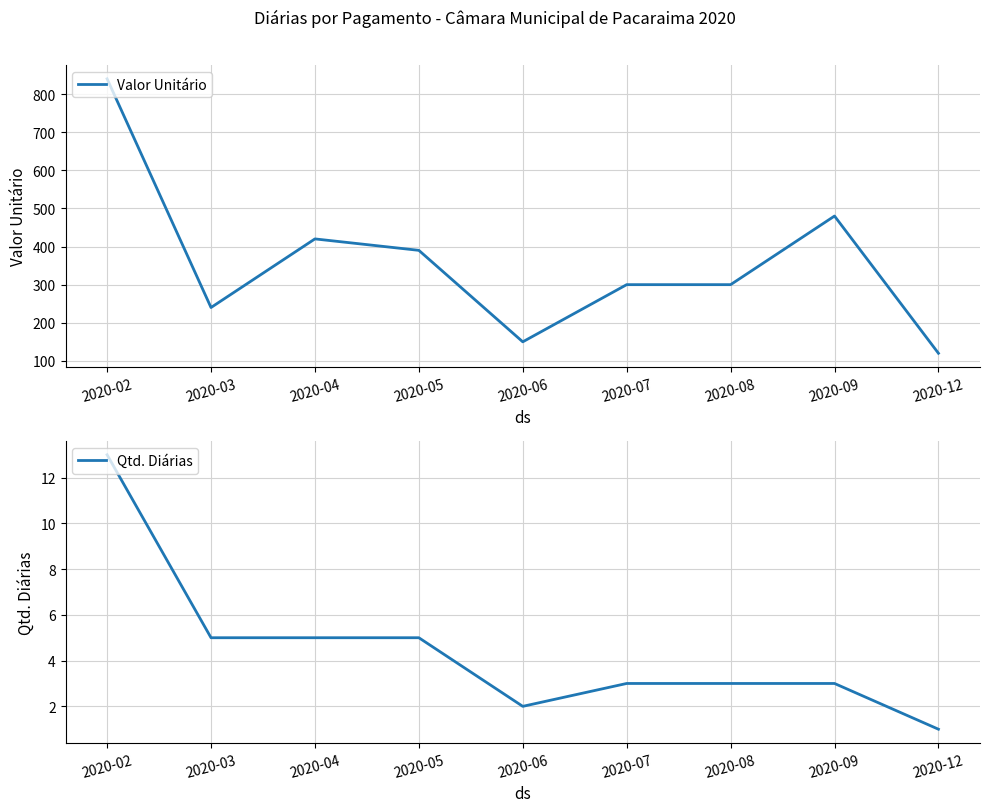

Which series changed the most between 2020-06 and 2020-09?

Valor Unitário